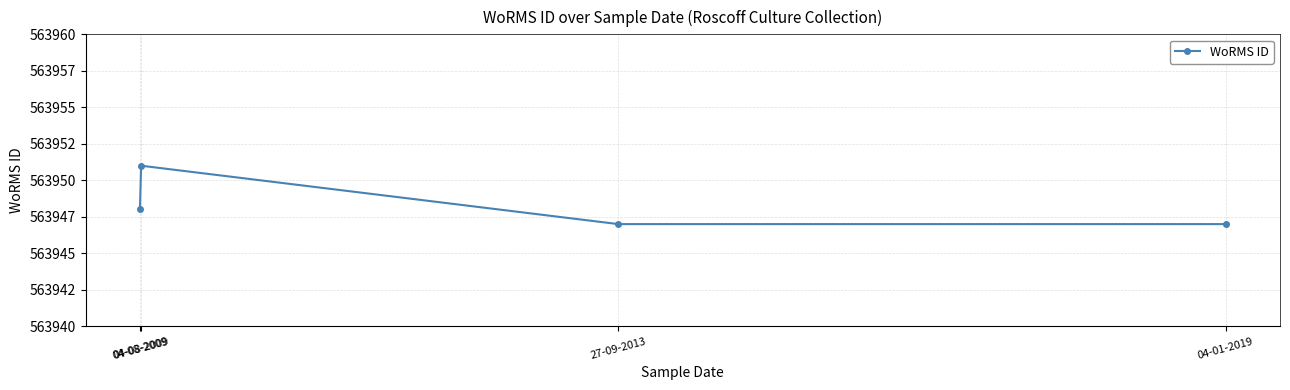

Does the chart have visible grid lines?

Yes